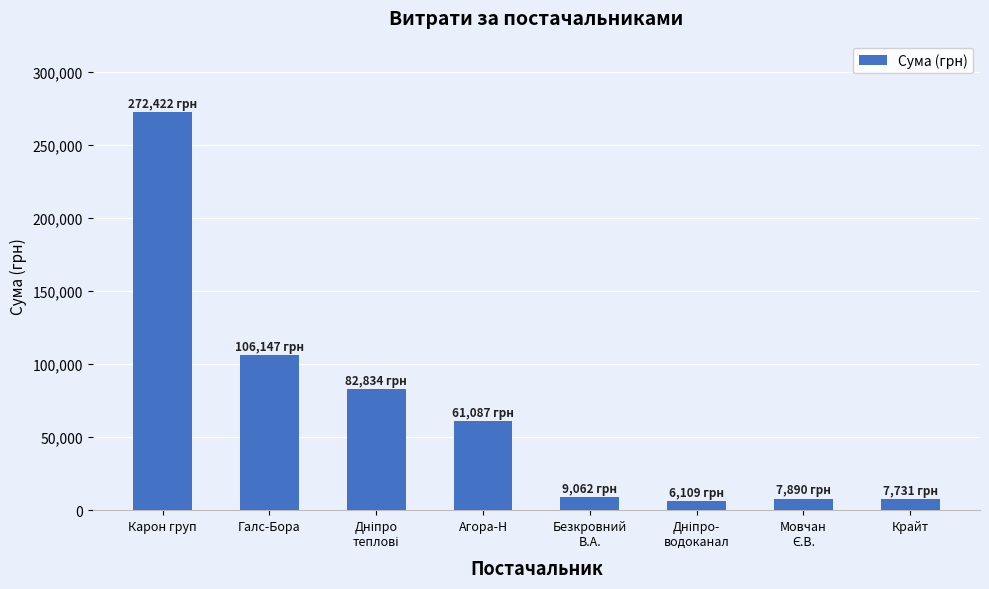

What is the ratio of the value at Крайт to the value at Безкровний
В.А.?

0.9